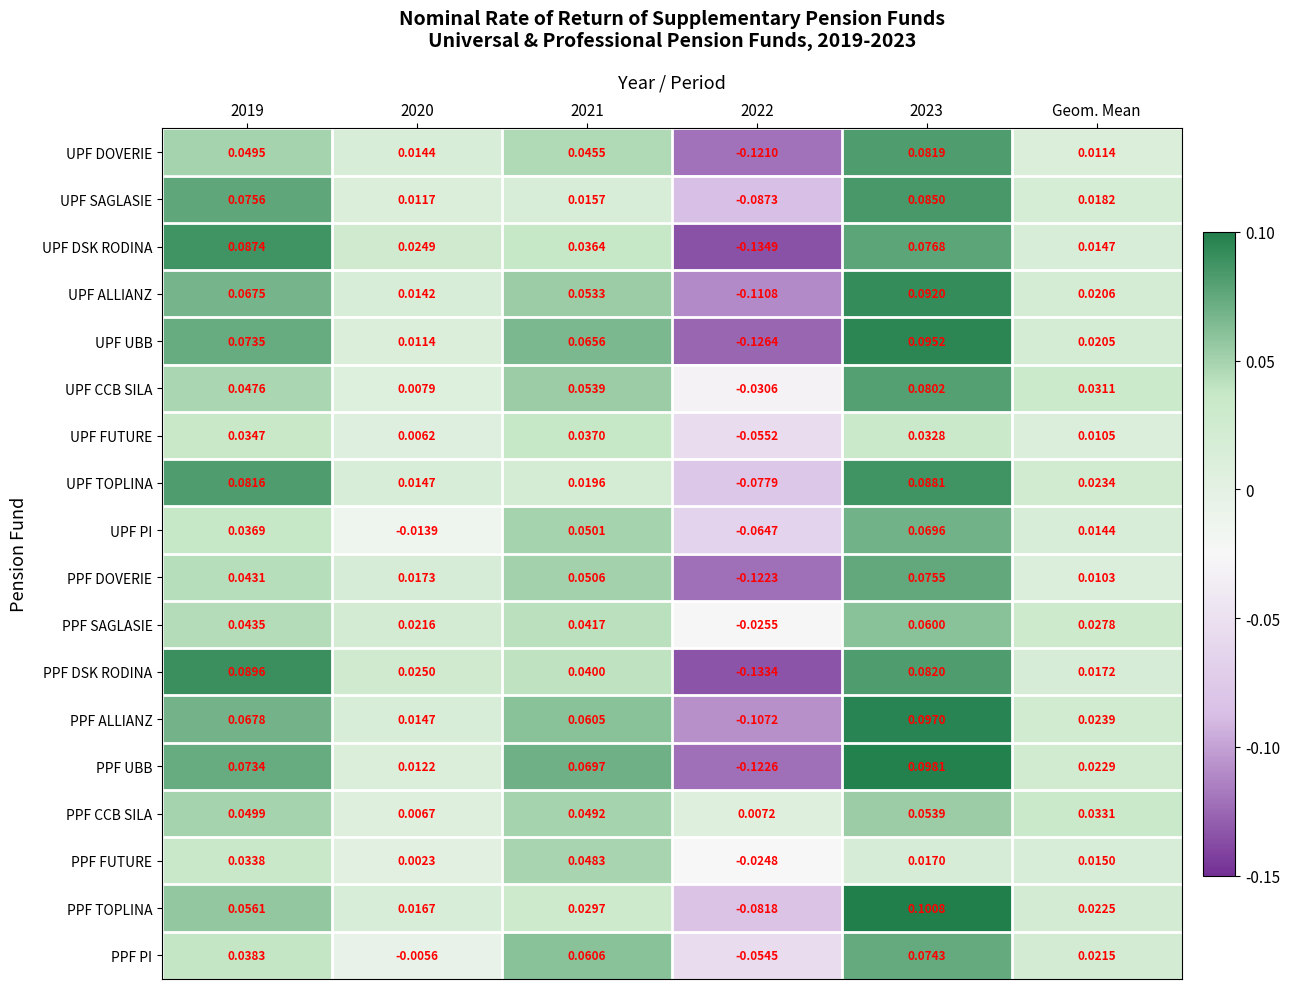

What is the total value across all series at 2020?

0.2